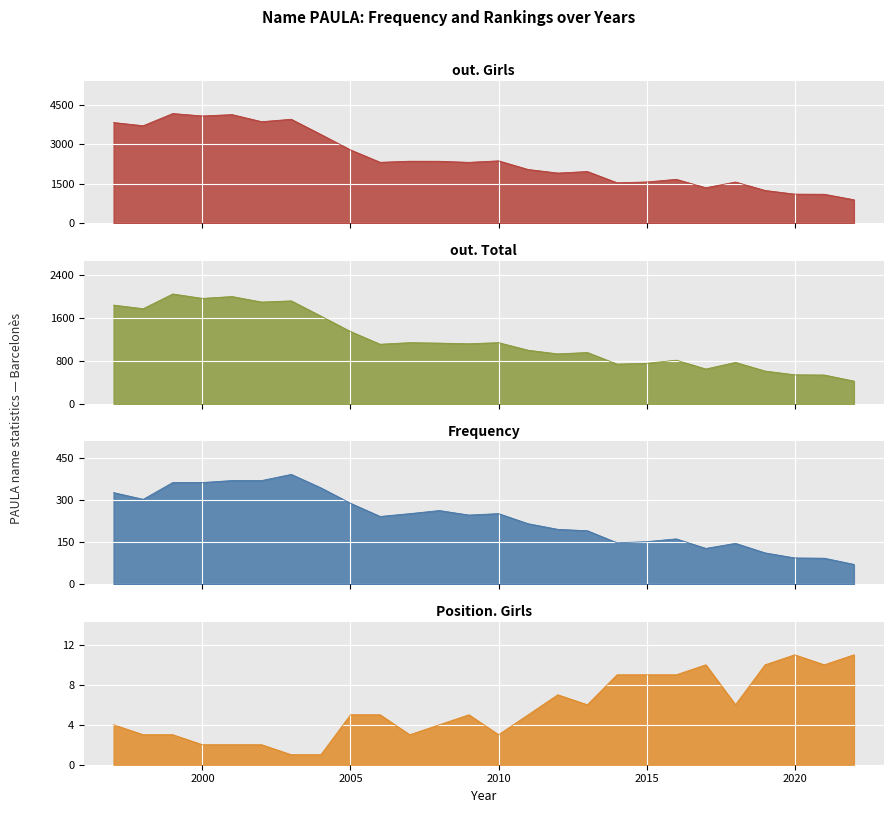

True or false: Frequency and out. Total cross at least once.

False